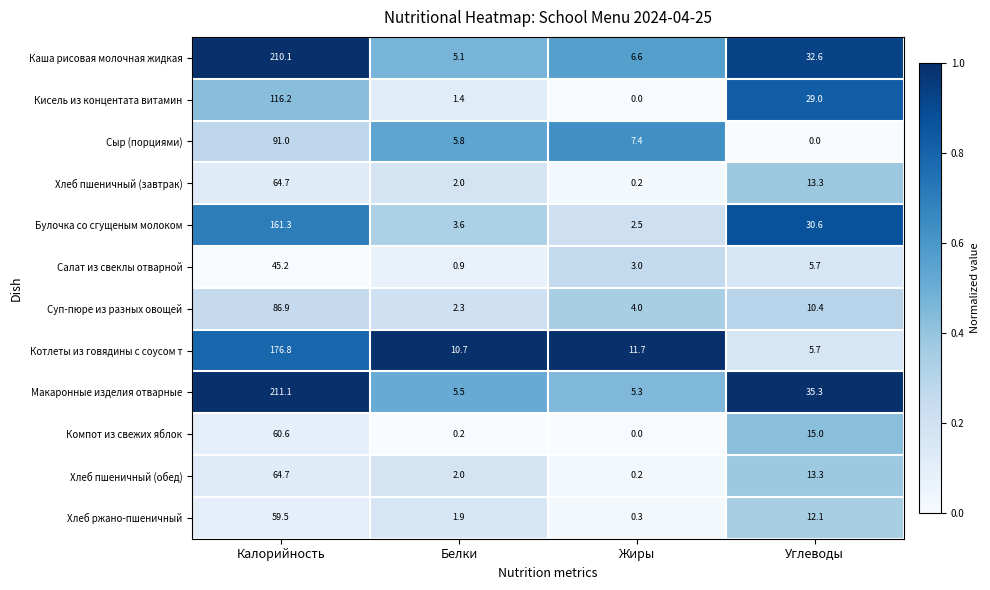

Which series changed the most between Калорийность and Белки?

Макаронные изделия отварные